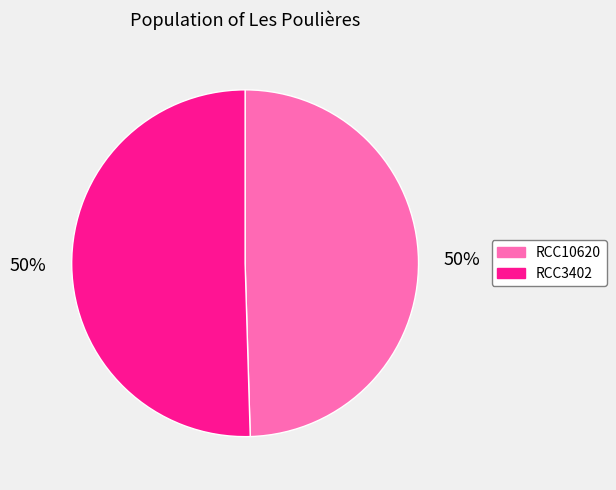

What percentage is the RCC3402 slice, to the nearest percent?

50%